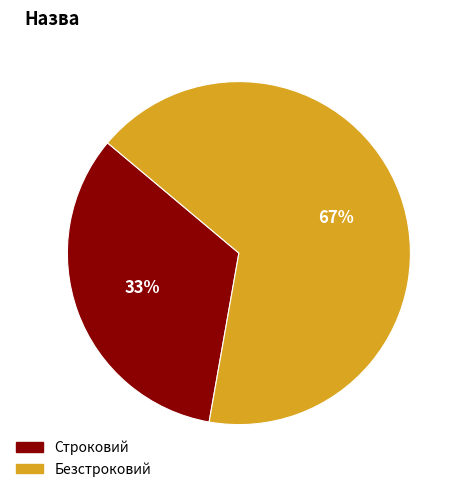

Is the sum of Безстроковий and Строковий greater than half?

Yes